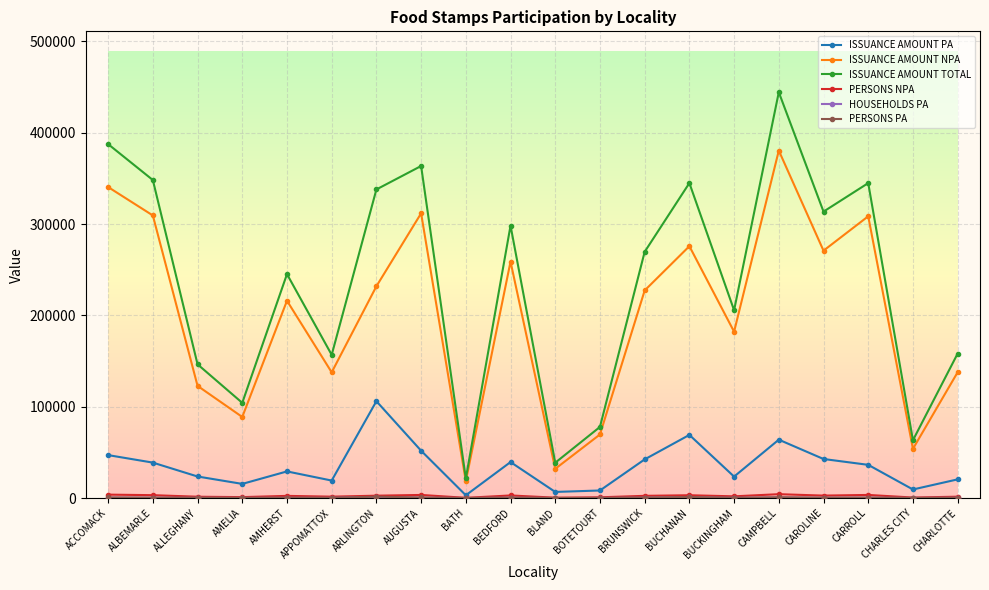

True or false: ISSUANCE AMOUNT NPA and ISSUANCE AMOUNT PA cross at least once.

False